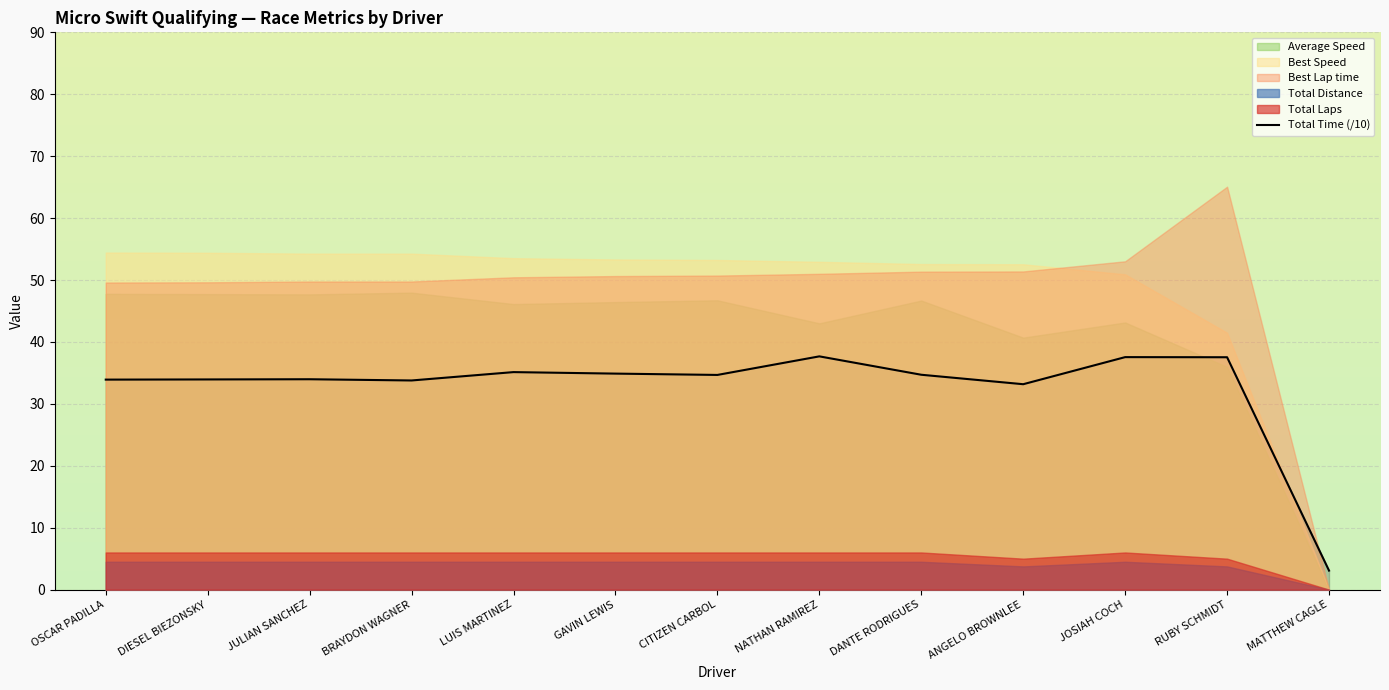

Rank the categories by value from highest to lowest.

NATHAN RAMIREZ, JOSIAH COCH, RUBY SCHMIDT, LUIS MARTINEZ, GAVIN LEWIS, DANTE RODRIGUES, CITIZEN CARBOL, JULIAN SANCHEZ, DIESEL BIEZONSKY, OSCAR PADILLA, BRAYDON WAGNER, ANGELO BROWNLEE, MATTHEW CAGLE